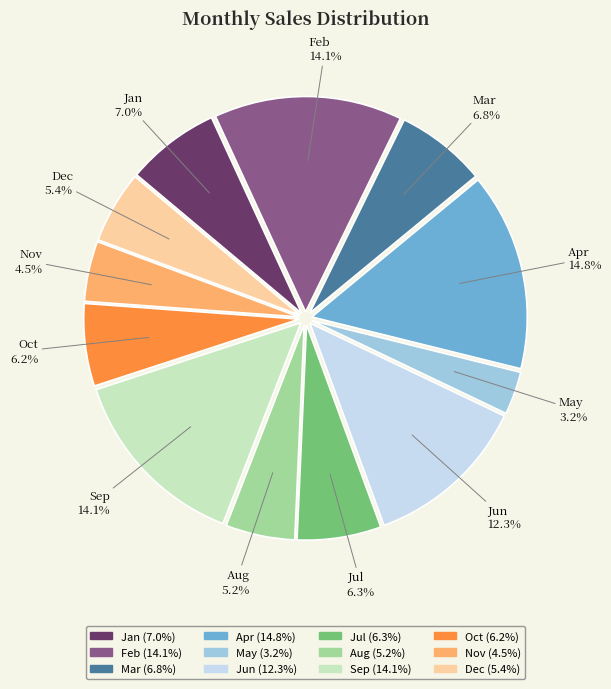

What portion of the pie excludes May?

96.8%